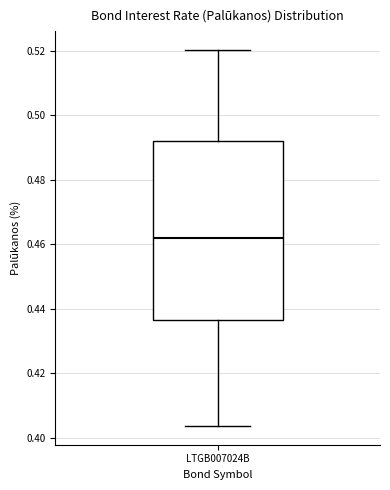

Read this box plot against the y-axis: the position of the median line, the range covered by the box, and the ends of both whiskers. The values are not printed on the chart, so give them approximately, as read against the axis.

median 0.462, box 0.436 to 0.492, whiskers 0.404 to 0.520